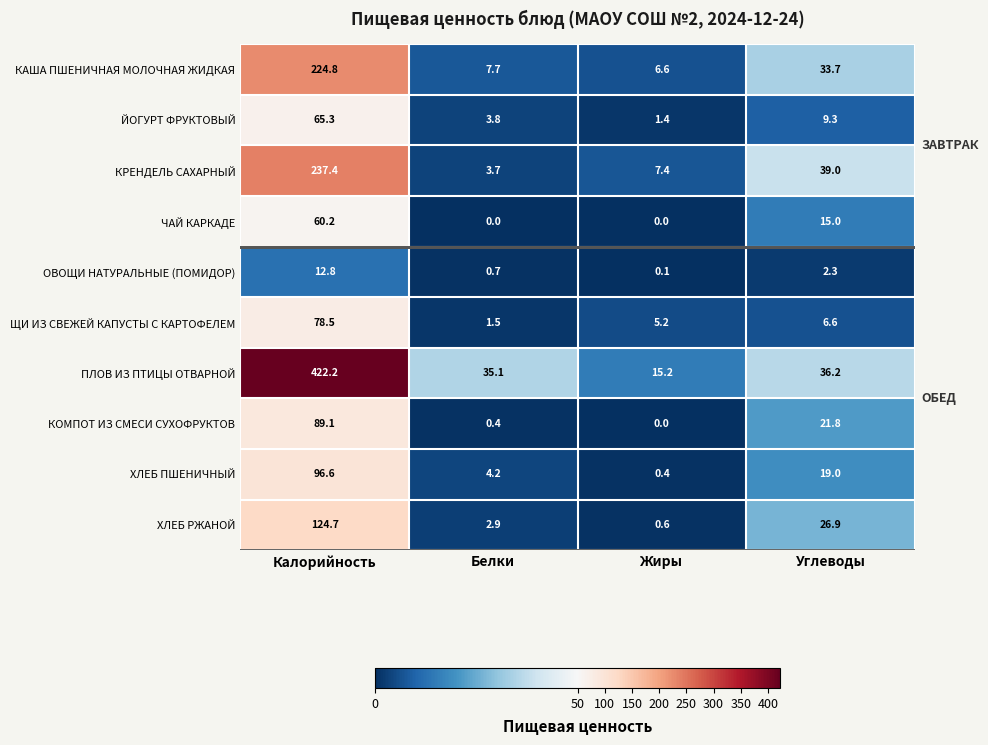

Which series has the largest total across all categories?

ПЛОВ ИЗ ПТИЦЫ ОТВАРНОЙ